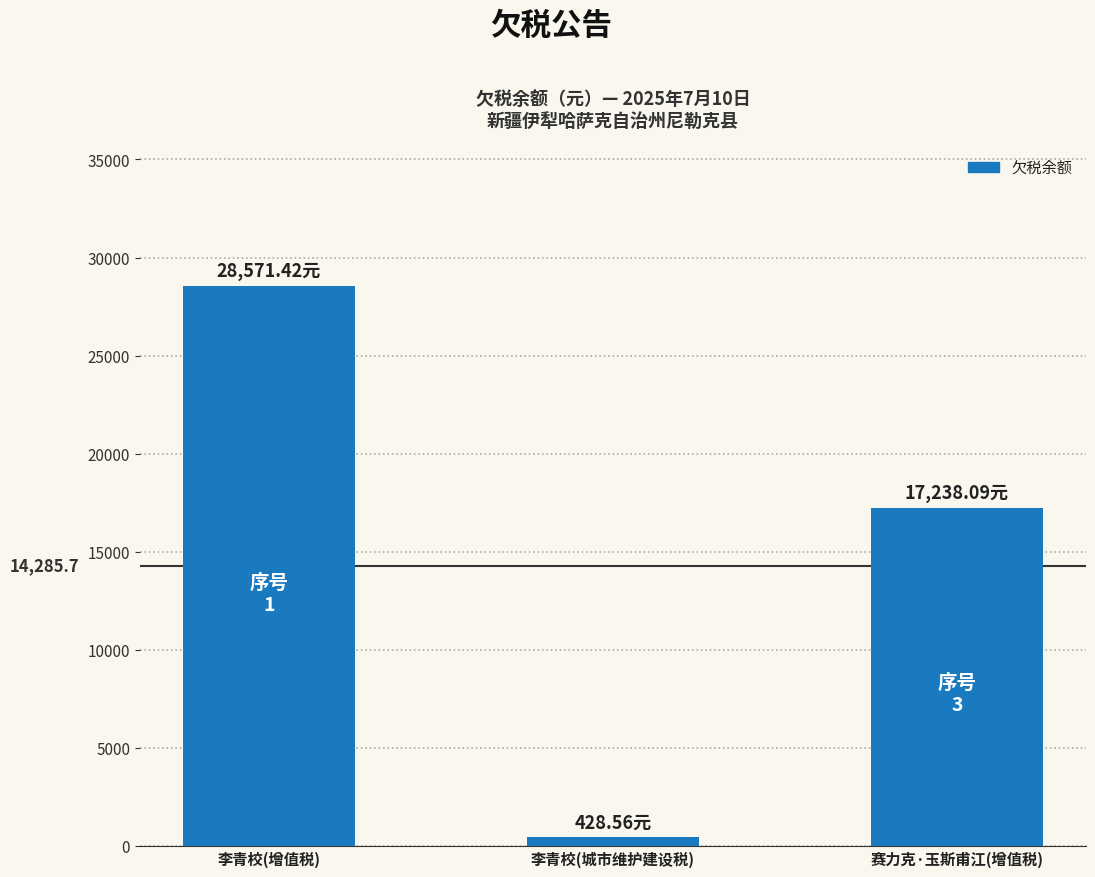

List the labels in order of value, smallest first.

李青校(城市维护建设税), 赛力克·玉斯甫江(增值税), 李青校(增值税)